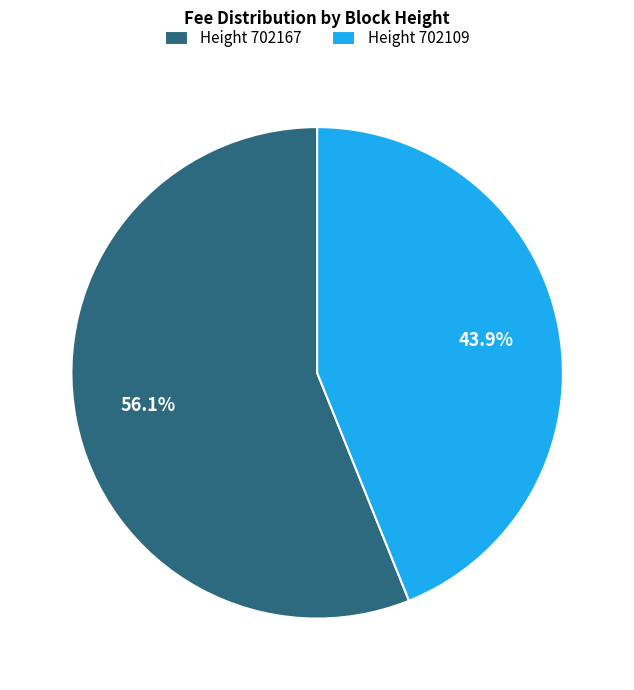

To the nearest percent, what is the average slice percentage?

50%